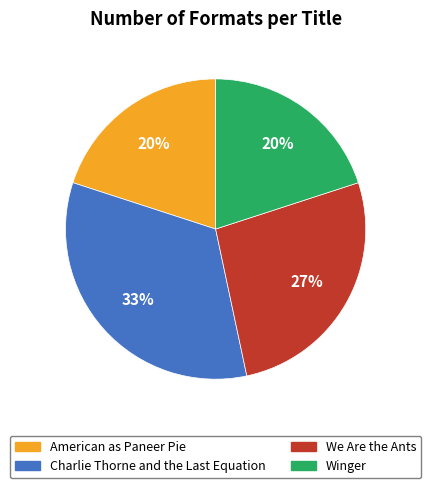

Is it true that Winger is 14% of the pie?

False